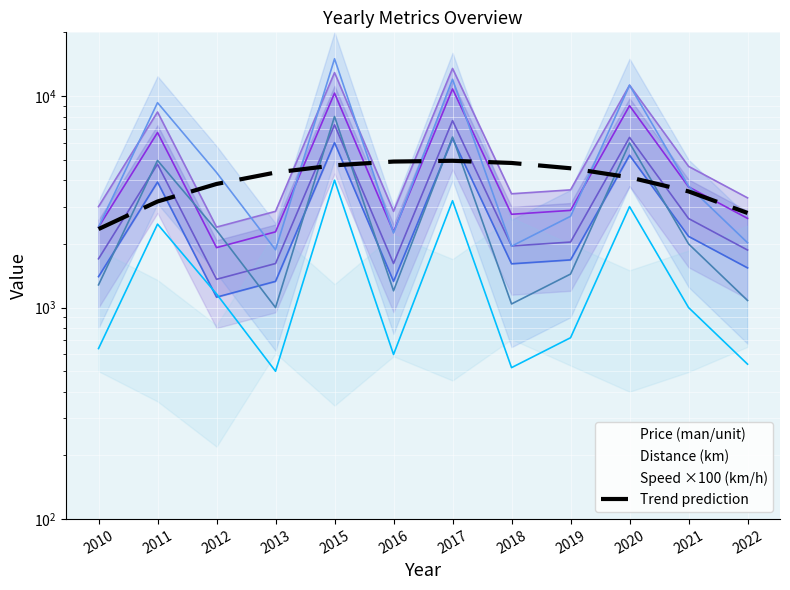

At which label is the value closest to 3645?

2021